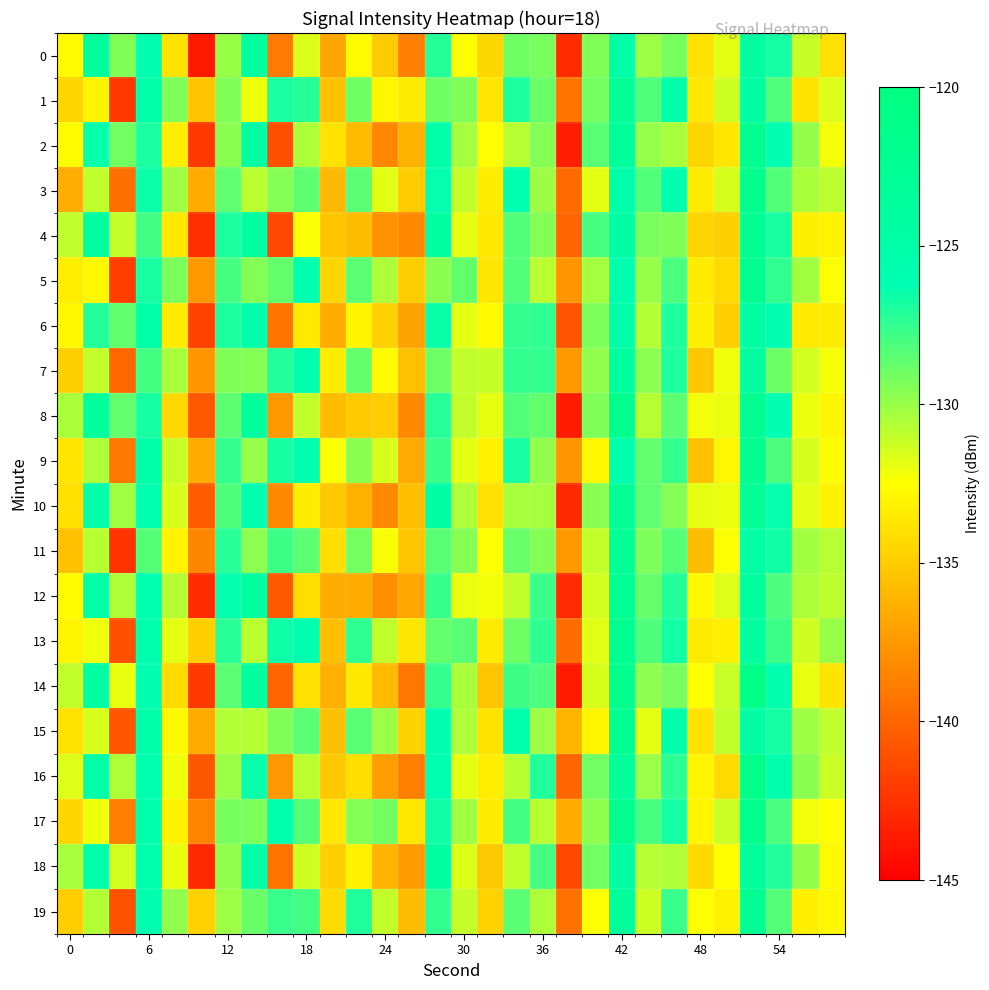

Reading left to right, transcribe all the data shown in this chart.

0: -132.7	-123.7	-129.4	-125.9	-133.8	-143.7	-130.0	-124.1	-139.0	-131.6	-136.8	-132.7	-135.0	-138.7	-127.1	-132.5	-134.4	-129.0	-129.2	-142.8	-129.4	-125.0	-130.1	-129.2	-133.9	-131.8	-124.1	-126.8	-131.1	-133.9
1: -134.5	-133.1	-142.2	-125.0	-129.4	-135.3	-129.5	-132.1	-126.9	-127.2	-135.5	-129.0	-132.9	-133.4	-129.0	-129.3	-133.8	-126.9	-128.8	-139.3	-129.1	-122.9	-128.2	-125.4	-133.6	-131.3	-124.6	-128.2	-133.8	-131.7
2: -132.6	-126.5	-129.0	-126.9	-133.3	-142.2	-129.7	-124.4	-141.1	-130.5	-133.8	-135.8	-138.3	-136.3	-125.0	-130.3	-132.5	-130.8	-129.5	-143.5	-128.4	-123.1	-129.9	-130.4	-134.5	-133.6	-121.9	-126.3	-129.9	-132.2
3: -136.5	-130.9	-139.5	-126.6	-130.1	-136.6	-128.6	-130.8	-129.5	-128.5	-135.9	-128.5	-131.7	-135.0	-126.4	-131.0	-133.4	-126.0	-130.1	-139.7	-131.8	-125.4	-128.3	-125.8	-133.5	-131.5	-121.8	-128.3	-130.4	-130.8
4: -131.0	-124.0	-131.1	-127.9	-133.5	-142.6	-127.0	-124.2	-141.3	-132.4	-135.2	-135.7	-137.8	-138.2	-124.1	-131.9	-133.6	-128.3	-129.5	-140.1	-128.0	-124.6	-129.3	-129.4	-134.6	-134.8	-122.4	-126.8	-133.2	-133.0
5: -133.3	-132.8	-141.9	-126.9	-129.3	-137.6	-128.0	-129.5	-128.7	-126.0	-134.5	-128.5	-130.5	-134.9	-129.6	-128.7	-133.7	-128.3	-130.8	-137.6	-130.3	-125.9	-130.0	-128.1	-133.4	-134.3	-122.2	-127.5	-130.3	-132.4
6: -132.8	-127.1	-128.7	-124.8	-133.4	-141.7	-127.0	-125.4	-139.3	-133.4	-136.5	-133.0	-134.7	-137.0	-126.5	-131.8	-132.7	-127.5	-127.4	-140.8	-129.3	-125.2	-130.6	-127.0	-133.3	-134.9	-124.4	-126.2	-133.4	-133.5
7: -134.7	-131.0	-139.9	-127.9	-130.4	-137.6	-129.4	-129.5	-127.0	-125.5	-133.4	-128.7	-132.6	-135.5	-128.9	-131.0	-131.1	-127.4	-127.4	-137.5	-129.8	-124.0	-129.7	-127.0	-135.2	-132.1	-123.9	-128.9	-131.4	-132.3
8: -130.4	-123.7	-128.7	-126.8	-134.4	-140.6	-128.5	-123.7	-137.5	-131.0	-135.7	-135.0	-134.9	-138.2	-127.2	-131.0	-131.9	-128.3	-128.7	-143.6	-129.4	-121.6	-130.7	-128.5	-132.2	-132.0	-122.1	-126.0	-132.0	-132.9
9: -133.7	-130.5	-139.0	-125.2	-131.2	-136.5	-127.5	-129.9	-126.8	-125.7	-132.4	-129.6	-131.5	-136.6	-127.7	-131.9	-133.1	-126.8	-129.9	-137.6	-132.9	-125.9	-128.7	-127.6	-135.5	-132.9	-121.9	-128.1	-131.5	-132.7
10: -134.0	-125.4	-130.2	-125.8	-131.5	-140.4	-128.2	-126.3	-138.2	-133.3	-135.2	-136.3	-138.2	-135.7	-124.5	-130.5	-134.0	-130.4	-130.3	-142.9	-129.7	-122.7	-128.6	-129.5	-131.9	-132.0	-122.6	-126.4	-131.8	-133.1
11: -135.5	-130.7	-142.4	-128.3	-133.0	-138.4	-127.3	-129.7	-127.7	-128.5	-134.0	-129.1	-132.3	-135.3	-128.4	-129.5	-132.5	-128.8	-129.5	-137.5	-131.0	-122.6	-129.4	-128.3	-135.7	-132.4	-124.9	-126.7	-130.2	-130.7
12: -132.6	-125.0	-130.5	-126.1	-130.7	-142.8	-126.4	-124.0	-140.6	-134.1	-136.5	-136.5	-137.9	-136.8	-127.6	-132.0	-132.3	-131.0	-127.7	-142.8	-131.4	-122.8	-128.7	-127.1	-132.8	-131.7	-123.7	-128.1	-130.5	-130.9
13: -133.0	-132.1	-141.0	-125.7	-131.9	-134.8	-127.2	-130.8	-126.6	-125.9	-135.6	-127.4	-131.0	-133.7	-128.7	-128.4	-133.4	-129.0	-127.4	-139.6	-131.7	-122.2	-128.2	-126.7	-133.5	-133.2	-123.8	-127.7	-131.3	-130.0
14: -131.0	-124.4	-132.0	-126.3	-134.2	-142.1	-128.5	-124.0	-140.0	-133.9	-136.3	-133.5	-135.9	-139.1	-127.5	-130.4	-135.3	-127.8	-128.1	-143.6	-131.5	-121.6	-129.8	-129.1	-132.5	-131.1	-120.9	-125.8	-131.9	-133.8
15: -133.8	-131.5	-140.8	-125.2	-132.8	-136.6	-130.6	-130.7	-129.4	-128.5	-135.5	-128.4	-130.0	-134.7	-126.2	-130.5	-133.9	-125.5	-130.1	-136.1	-133.0	-122.1	-131.8	-125.4	-133.9	-131.0	-124.7	-126.8	-130.1	-130.9
16: -131.7	-124.8	-130.5	-125.8	-132.1	-140.7	-130.0	-126.5	-137.6	-130.9	-135.1	-134.1	-137.2	-138.8	-126.0	-131.8	-133.3	-130.8	-127.0	-140.0	-129.1	-123.4	-130.0	-127.4	-133.0	-134.3	-121.2	-125.5	-129.7	-131.2
17: -134.5	-132.1	-138.8	-125.3	-133.0	-138.4	-129.2	-129.3	-125.7	-128.3	-133.6	-129.5	-129.1	-133.6	-126.6	-130.1	-133.3	-127.9	-130.8	-136.5	-129.7	-122.0	-128.0	-126.8	-132.9	-131.2	-121.6	-128.0	-132.2	-132.5
18: -130.4	-125.1	-131.4	-125.6	-132.0	-142.9	-129.8	-124.9	-139.3	-131.3	-134.8	-133.2	-136.1	-137.3	-124.4	-131.6	-135.1	-131.0	-127.9	-141.5	-129.0	-124.7	-130.7	-130.6	-134.3	-132.6	-123.3	-127.1	-129.8	-132.7
19: -134.9	-130.6	-140.9	-126.3	-129.8	-134.7	-130.1	-128.8	-127.7	-127.9	-134.2	-127.1	-131.0	-135.7	-127.5	-131.0	-134.7	-128.5	-130.5	-139.4	-132.4	-123.4	-131.3	-127.6	-132.4	-133.1	-122.3	-128.3	-133.2	-132.8